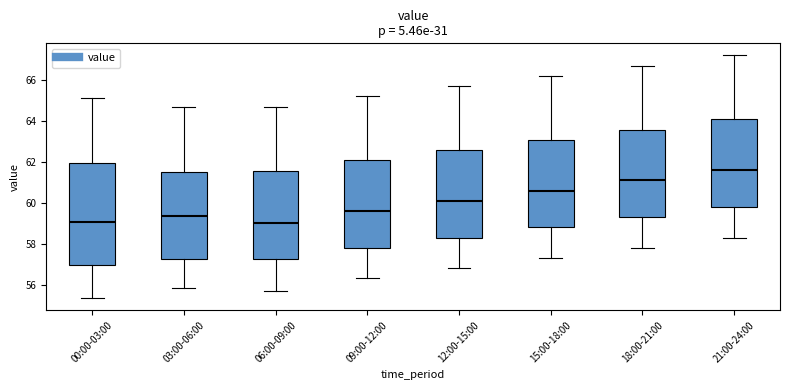

Where is the upper edge of the box for 15:00-18:00 on the y-axis? The values are not printed on the chart, so give them approximately, as read against the axis.

63.0